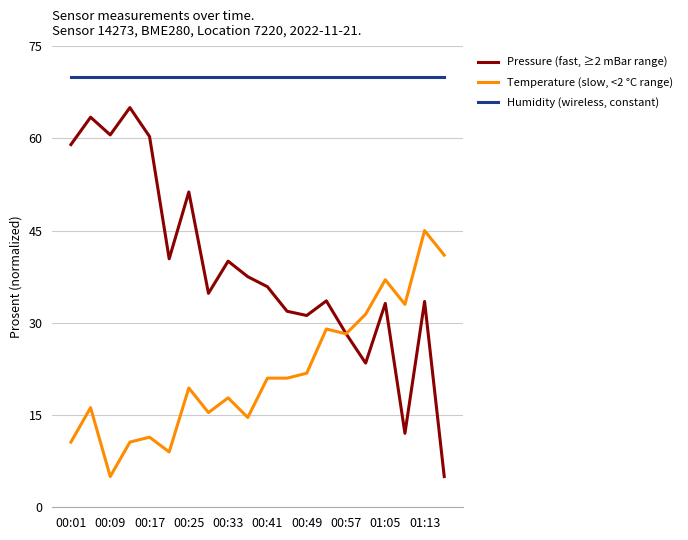

Is this an area chart (filled region under the line)?

No